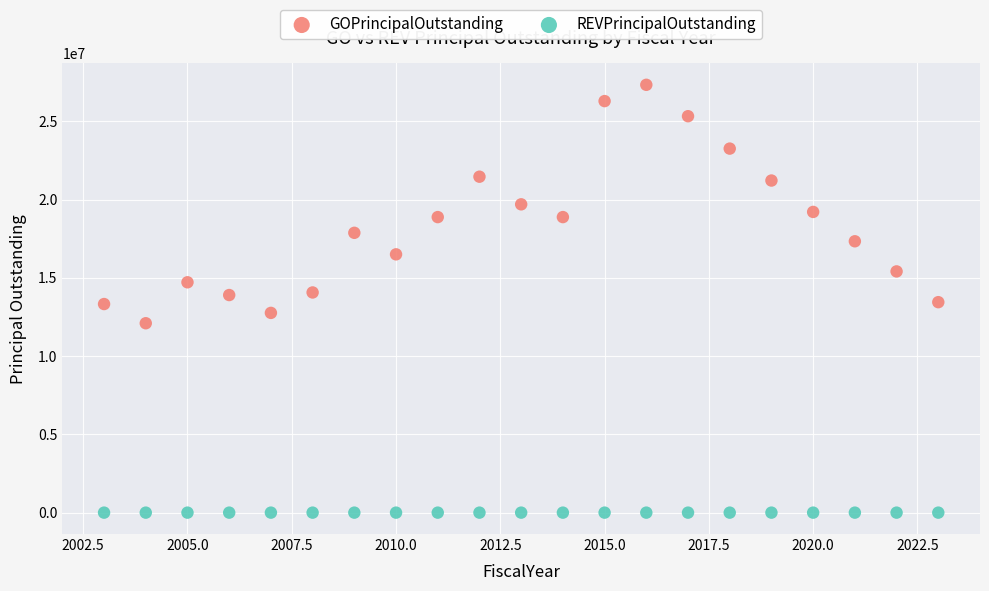

Which series reaches the minimum Y coordinate?

REVPrincipalOutstanding